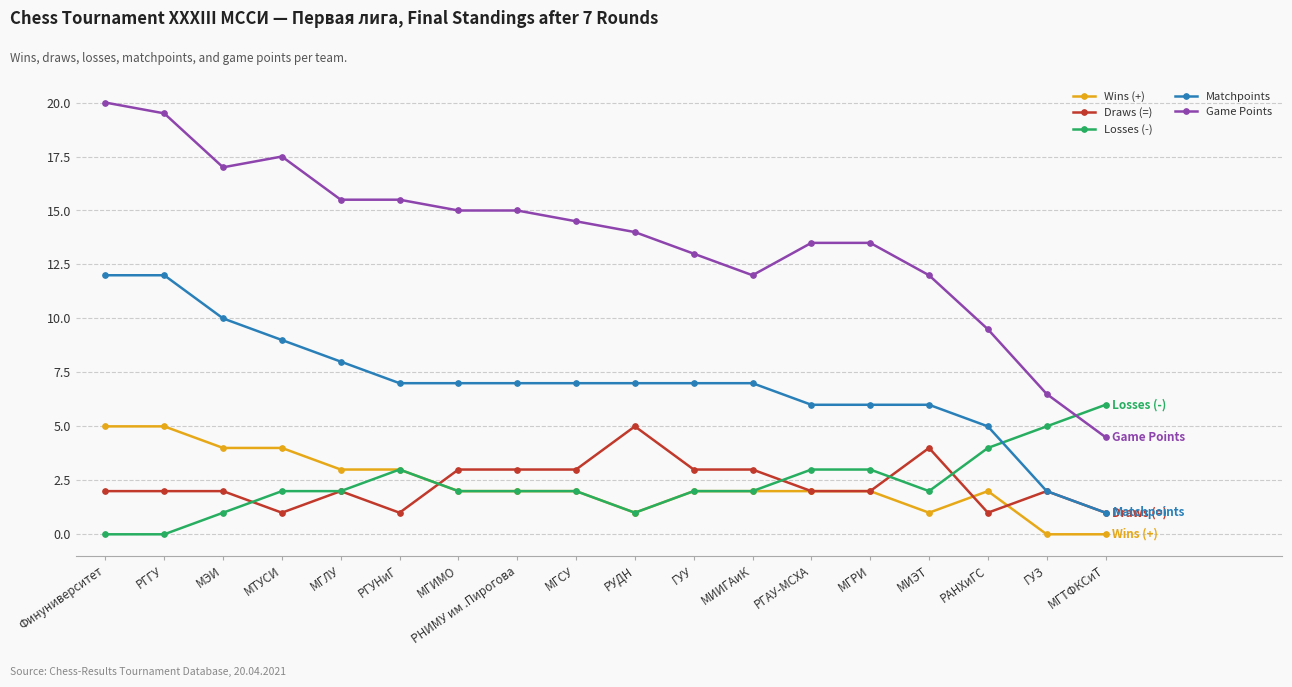

Rank the series at МИЭТ from highest to lowest value.

Game Points, Matchpoints, Draws (=), Losses (-), Wins (+)